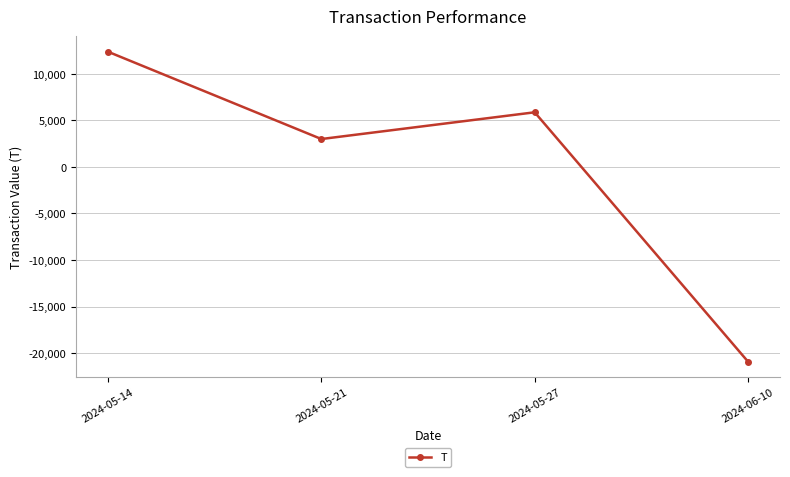

How many lines are shown in the chart?

1